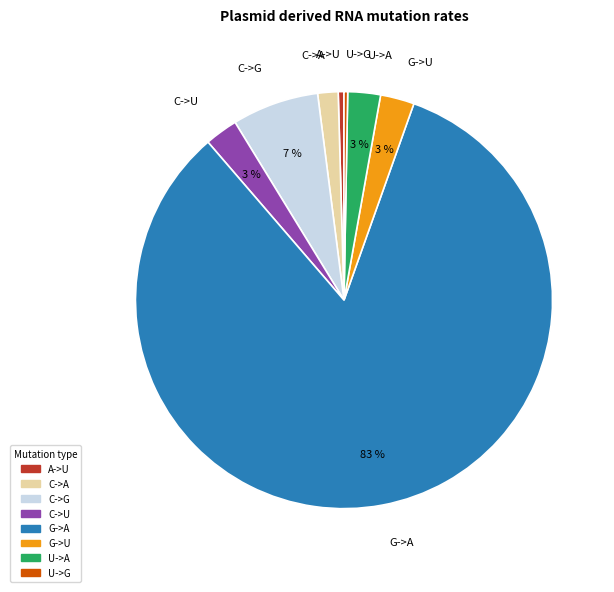

To the nearest percent, what is the average slice percentage?

12%